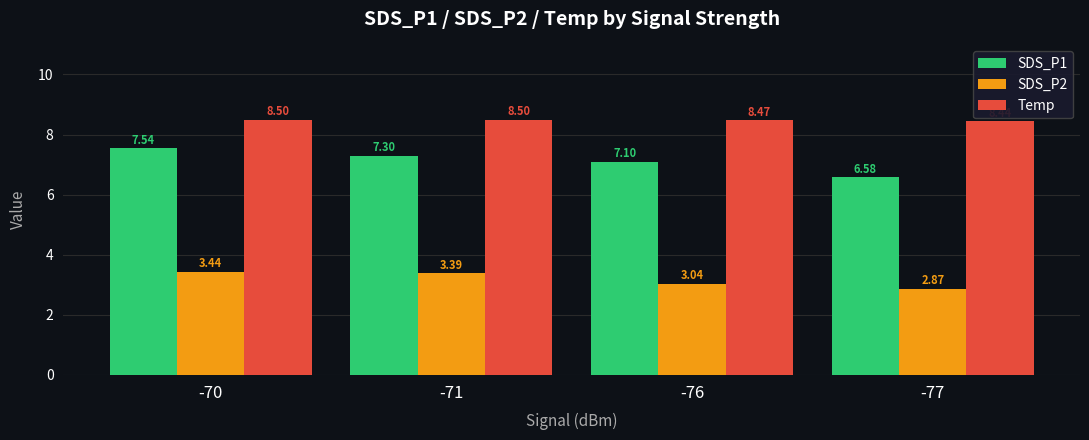

Rank the series by their maximum value, from lowest to highest.

SDS_P2, SDS_P1, Temp